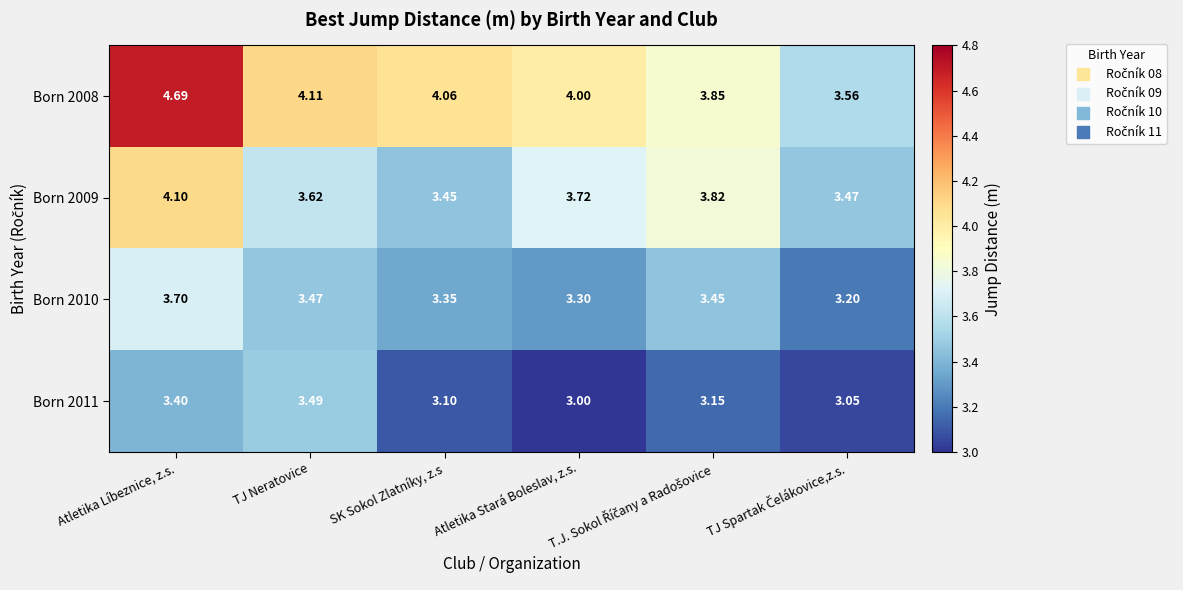

How many distinct data groups are displayed?

4